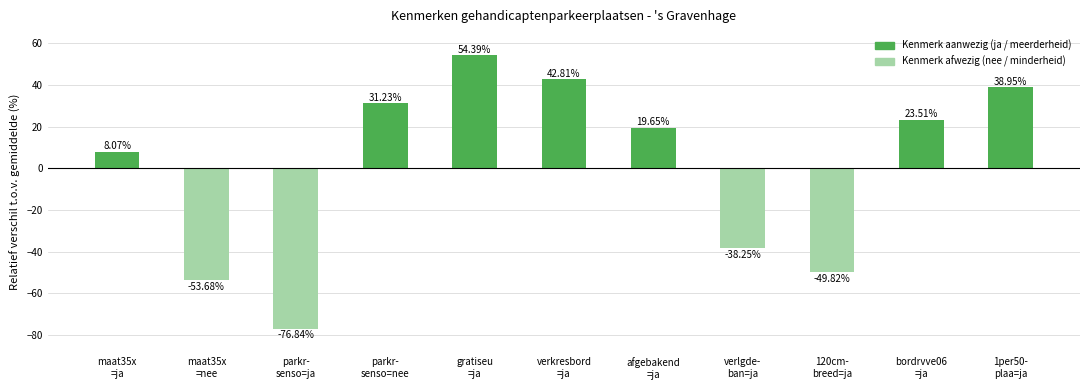

What is the change in value from maat35x
=nee to gratiseu
=ja?

+108.1